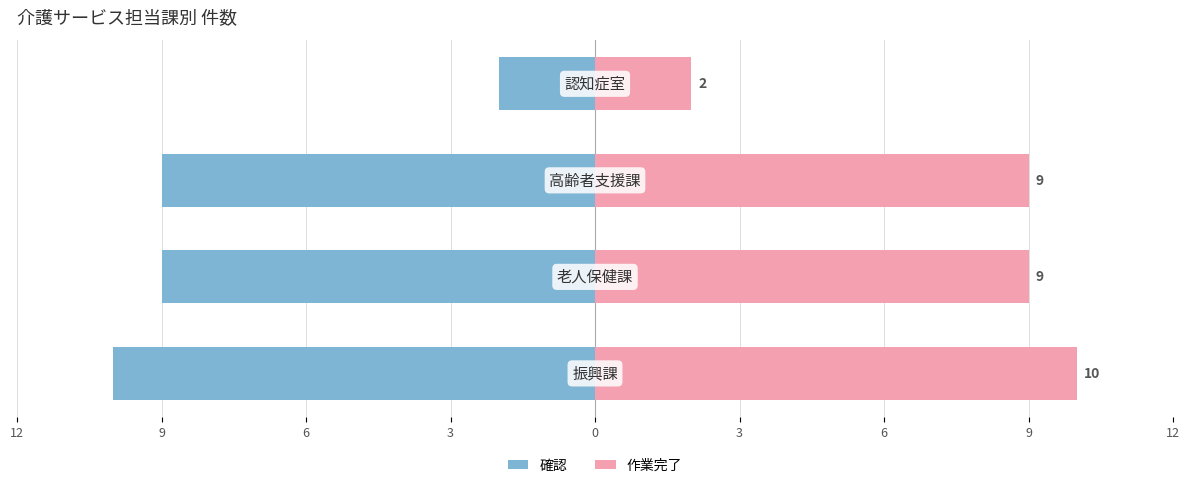

Reading left to right, extract all data points from this chart.

確認: 12=-10	9=-9	6=-9	3=-2
作業完了: 12=10	9=9	6=9	3=2